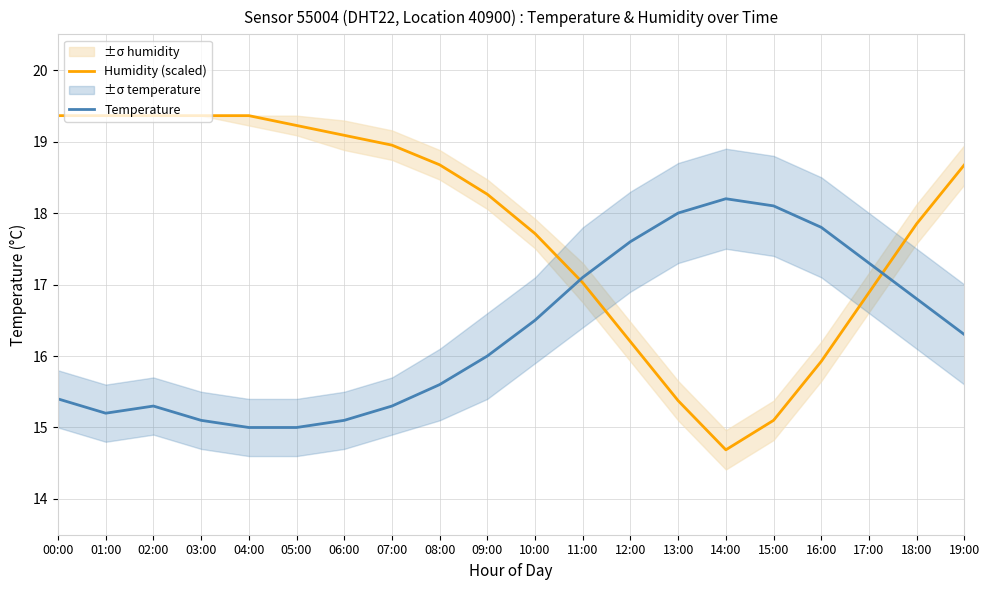

At 01:00, list the series in order from largest to smallest.

Humidity (scaled), Temperature